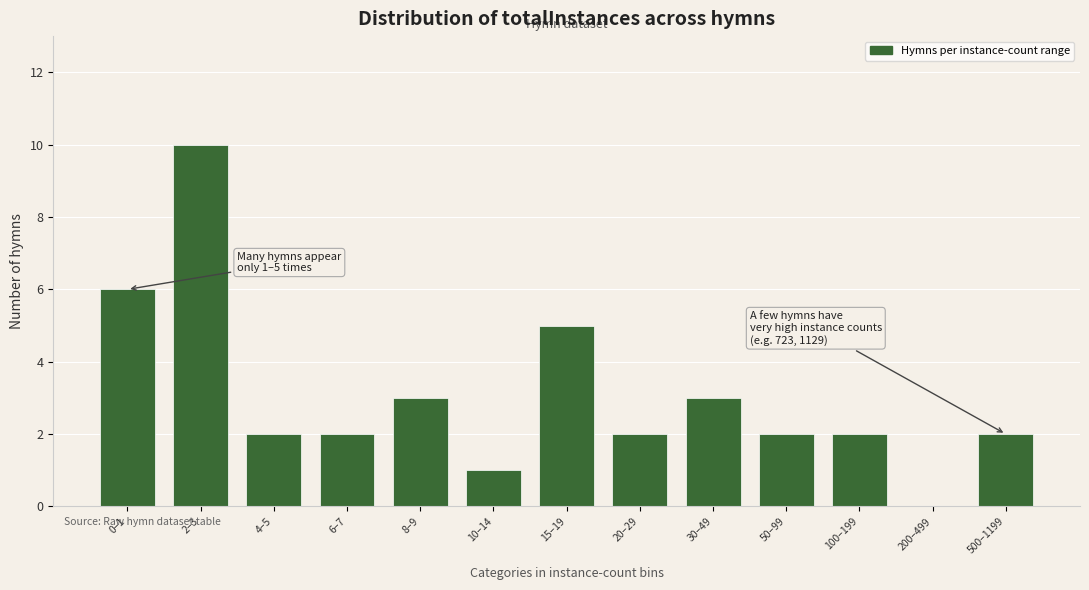

Reading left to right, list all the values displayed in this chart.

0–1=6	2–3=10	4–5=2	6–7=2	8–9=3	10–14=1	15–19=5	20–29=2	30–49=3	50–99=2	100–199=2	200–499=0	500–1199=2